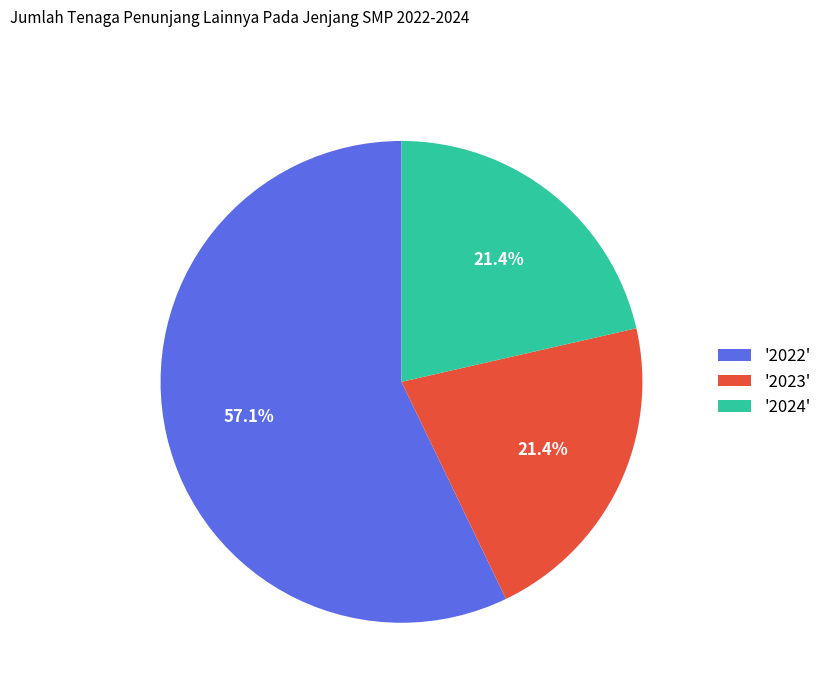

Between '2022' and '2023', which is larger?

'2022'